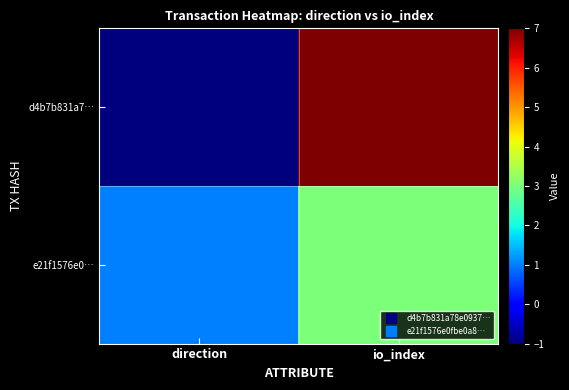

Which series has the largest range (max minus min)?

d4b7b831a7…